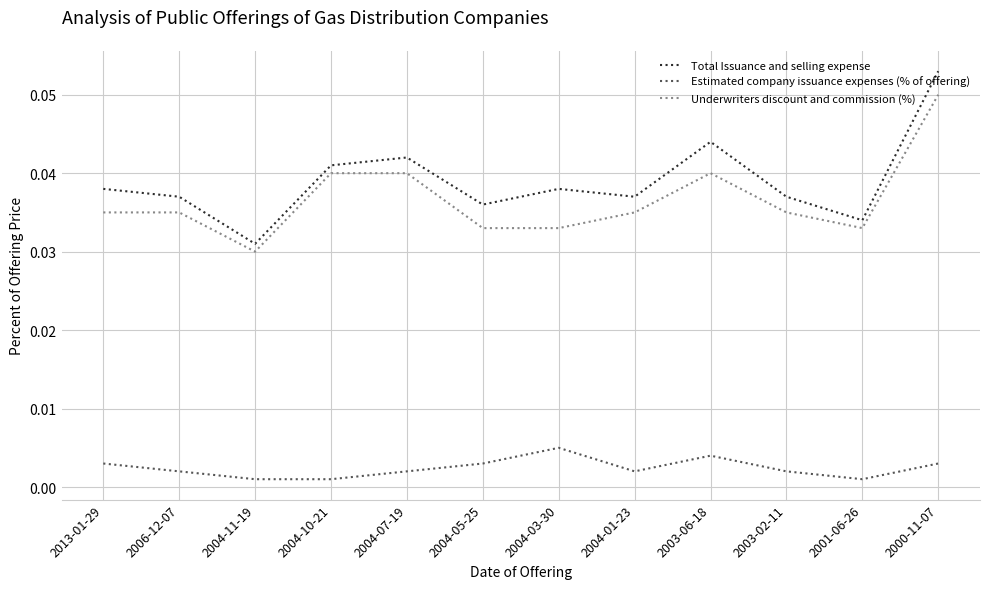

Which category has the highest value across all series?

2000-11-07